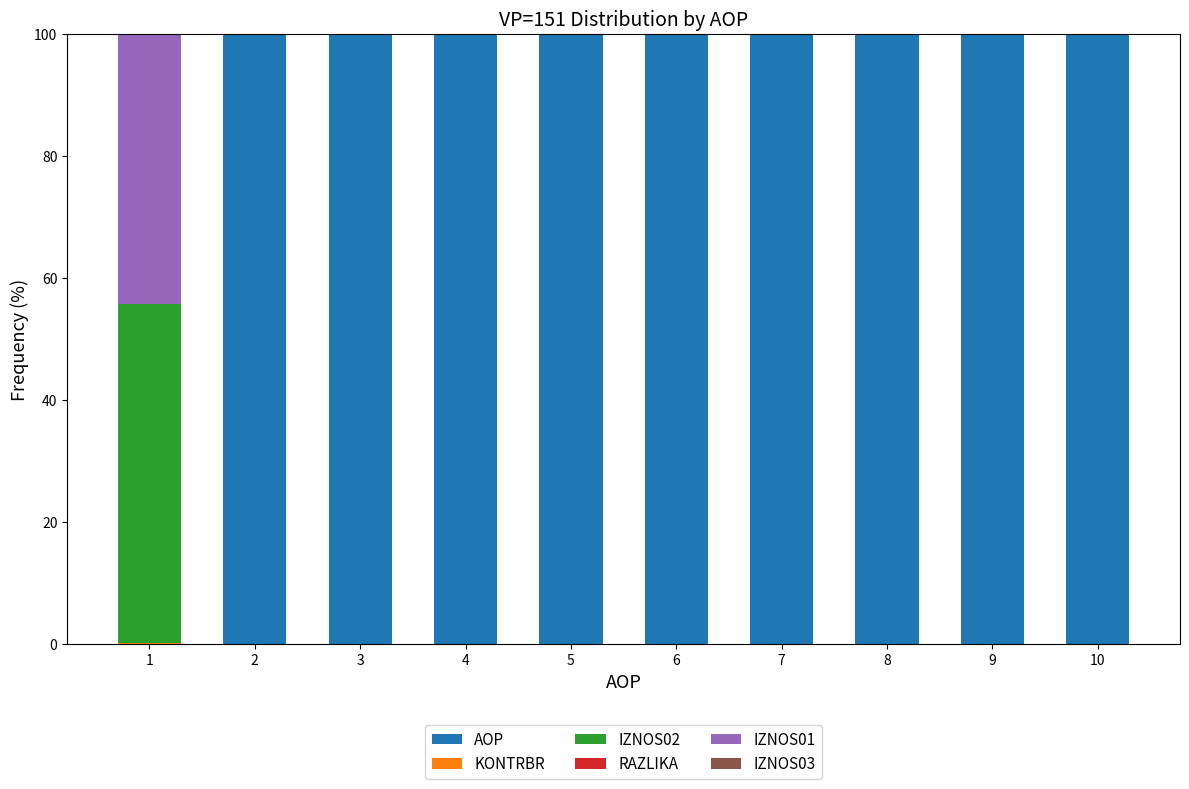

The value of AOP at 8 is 160.1. True or false?

False